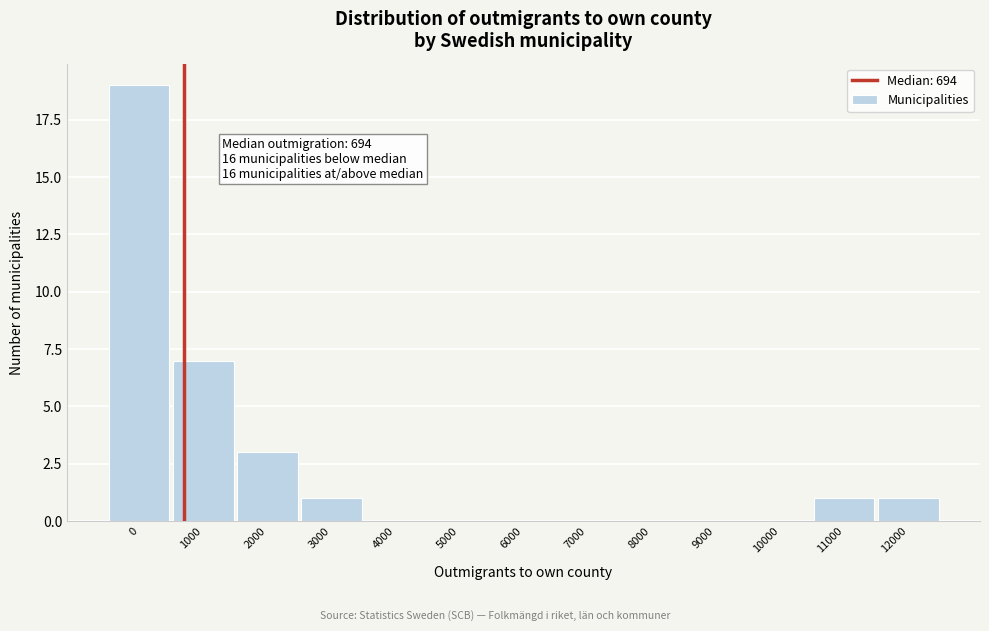

Reading left to right, transcribe all the data shown in this chart.

0=19	1000=7	2000=3	3000=1	4000=0	5000=0	6000=0	7000=0	8000=0	9000=0	10000=0	11000=1	12000=1